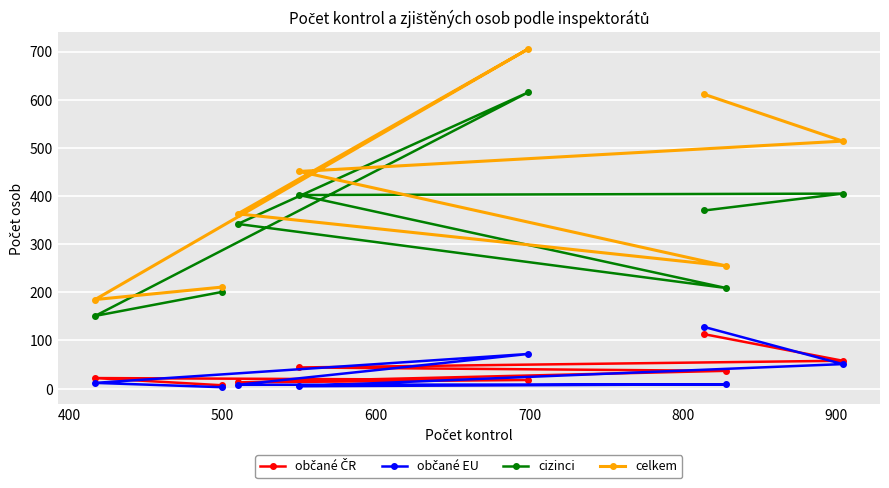

How many lines are shown in the chart?

4